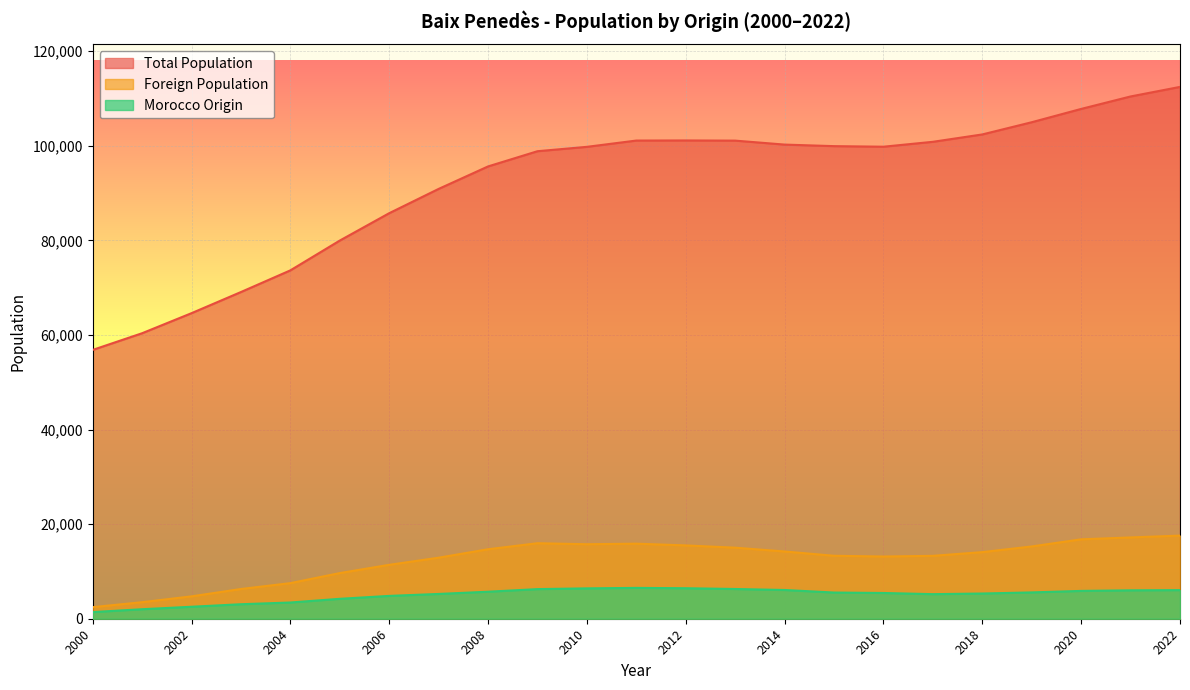

At which category does Total Population reach its first local valley?

2016